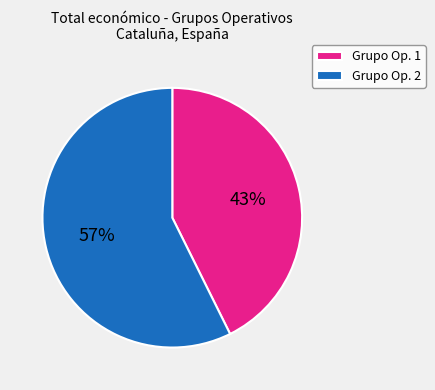

To the nearest percent, what portion does Grupo Op. 1 represent?

43%